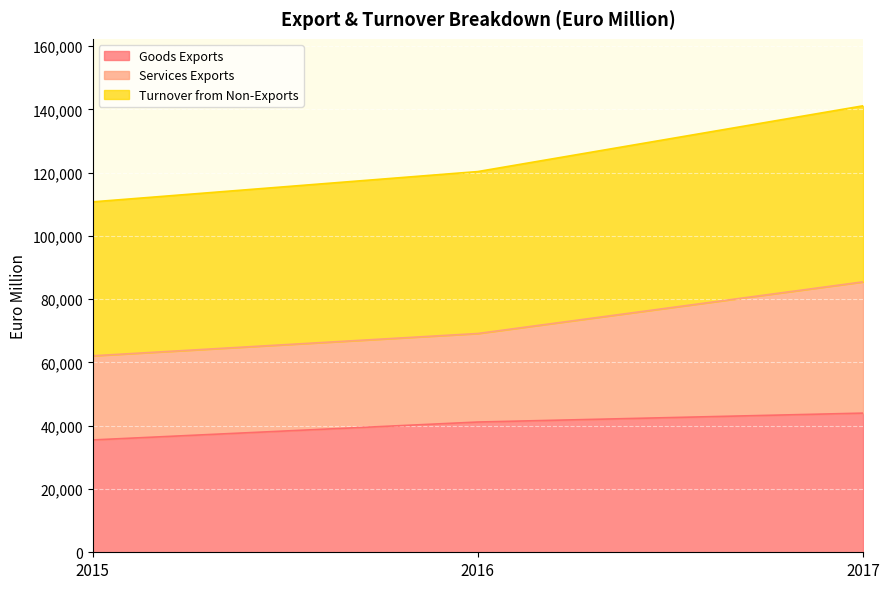

What is the total value across all series at 2016?

120360